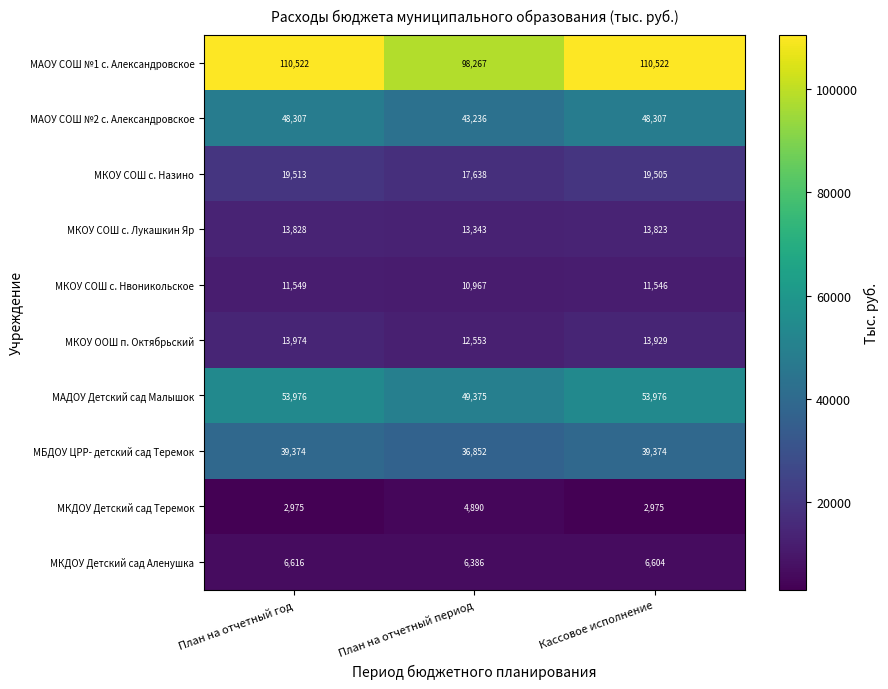

How many data points does each series have?

3